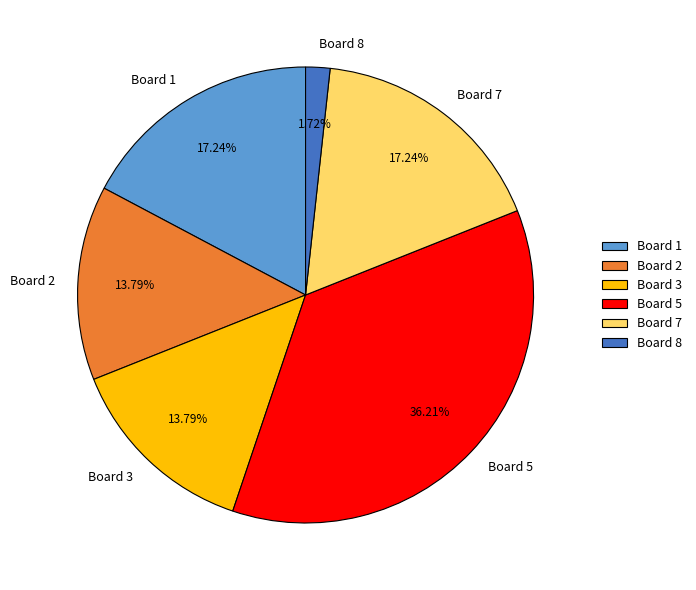

What portion of the pie excludes Board 7?

82.8%